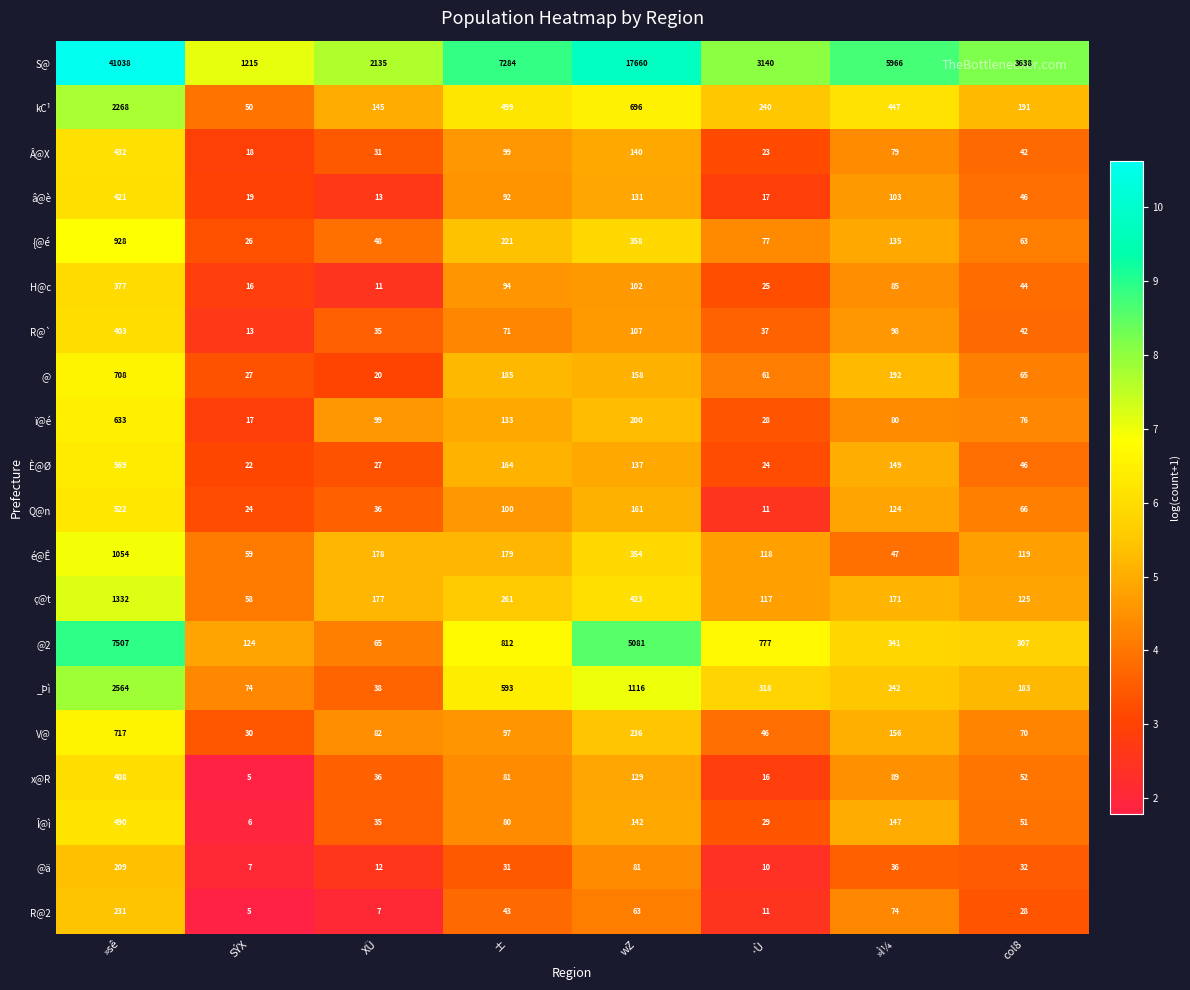

How many categories are shown in the chart?

8